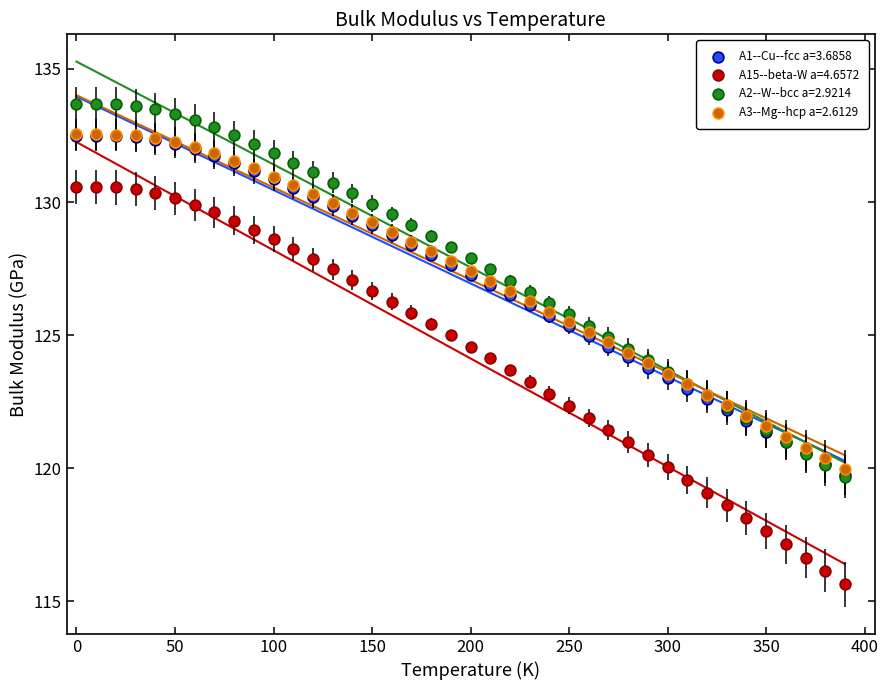

Which series contains the lowest Y value?

A15--beta-W a=4.6572